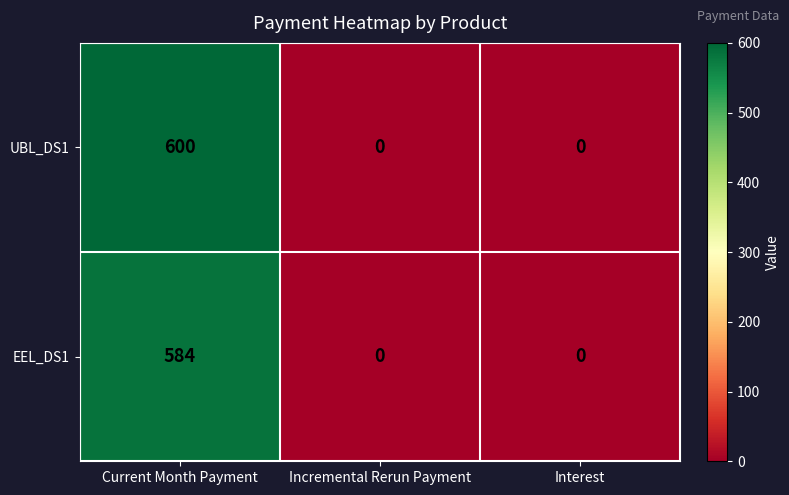

Between Current Month Payment and Incremental Rerun Payment, which series saw the biggest shift?

UBL_DS1